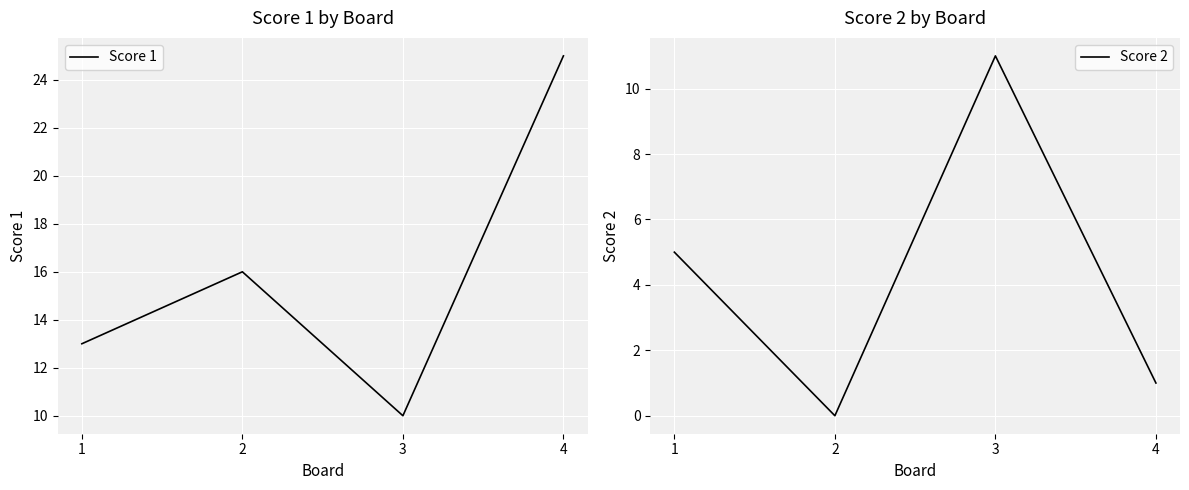

What is the sum of all Score 2 values?

17